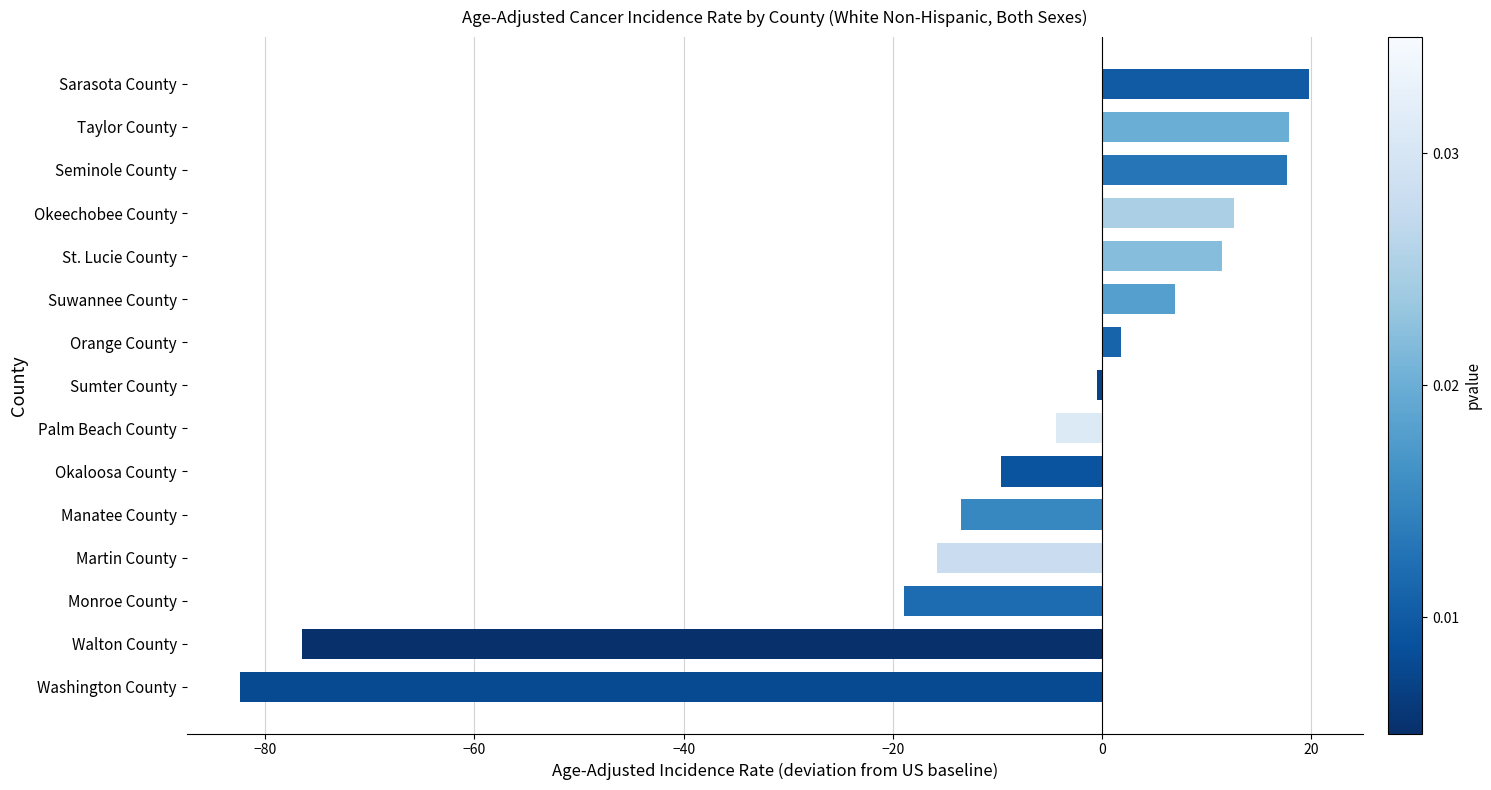

What is the greatest value displayed?

19.8